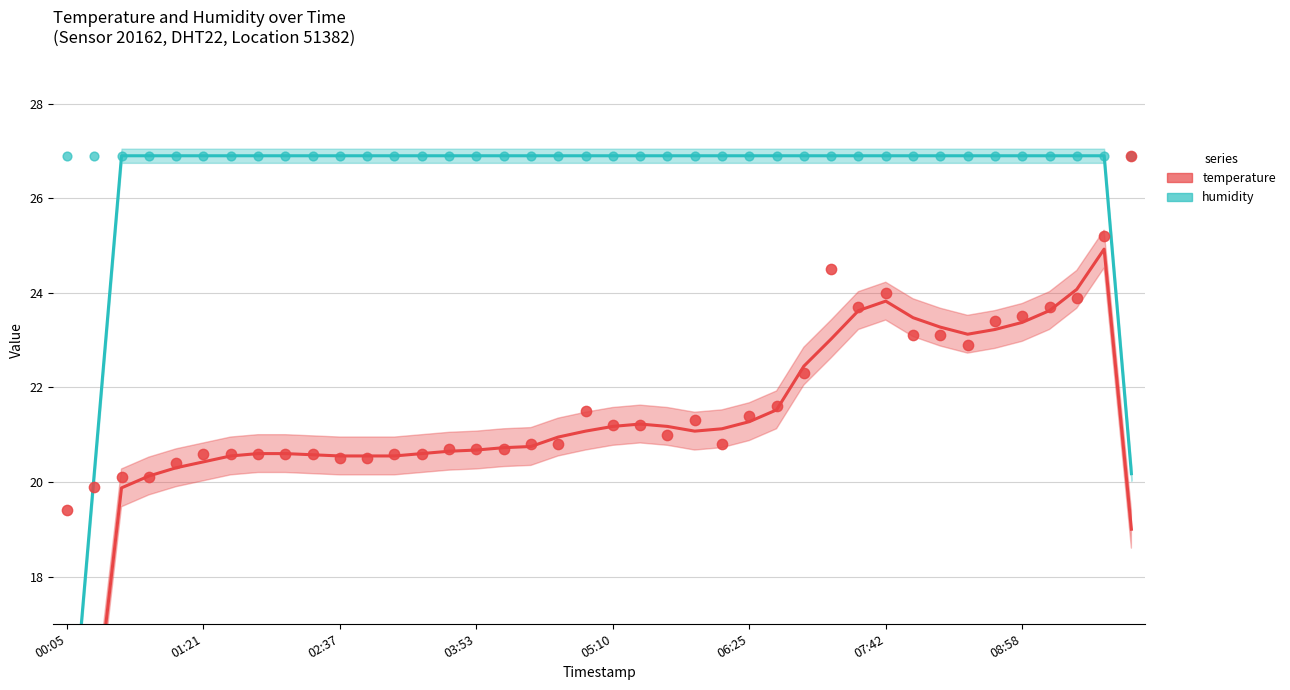

Which series has the largest total across all categories?

humidity